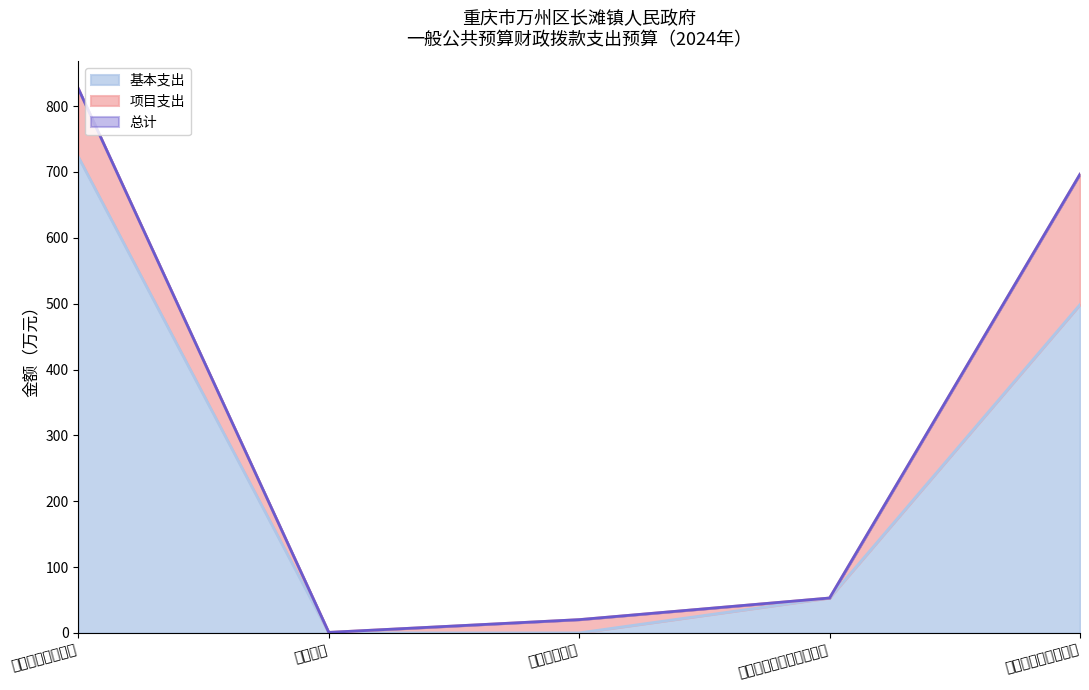

Does the chart have visible grid lines?

No